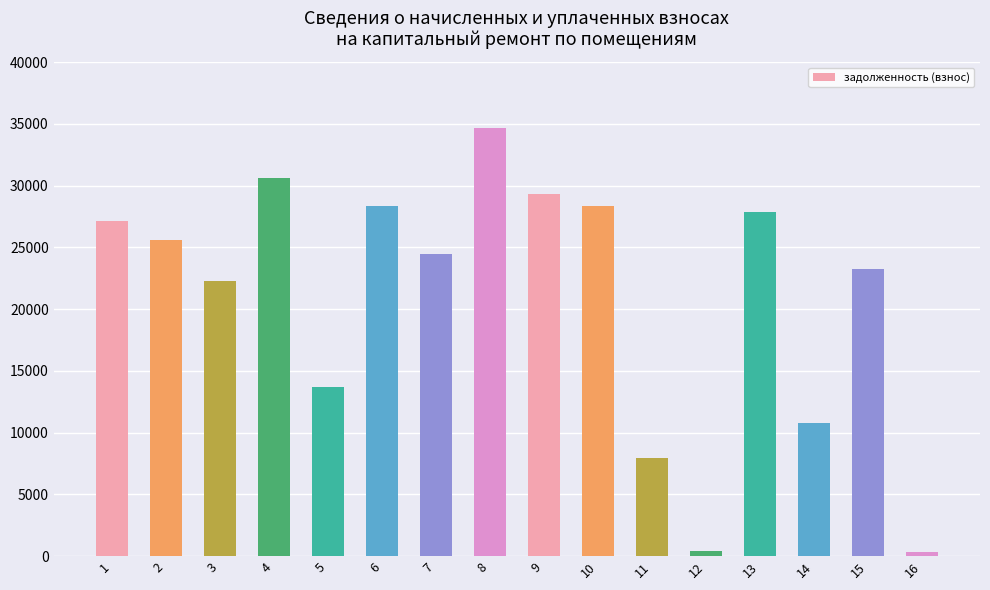

What is the value of the 4th bar from the left?

30625.9